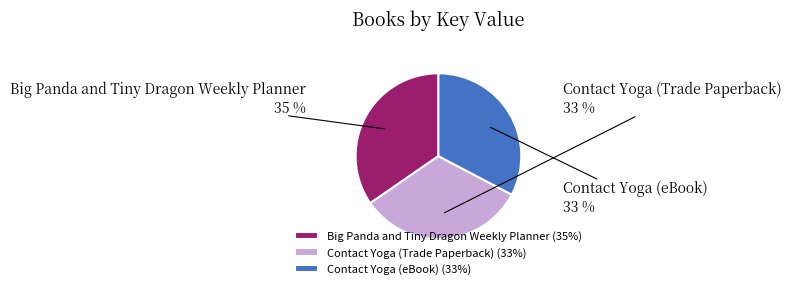

True or false: Big Panda and Tiny Dragon Weekly Planner accounts for 41% of the total.

False